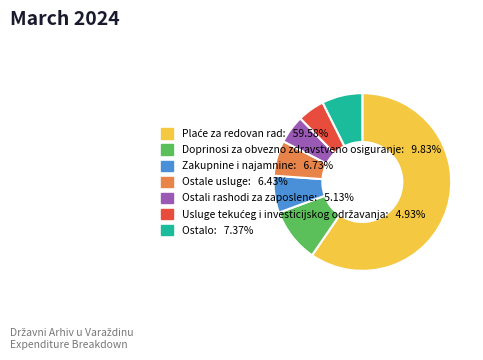

Is there a majority slice in this chart?

Yes